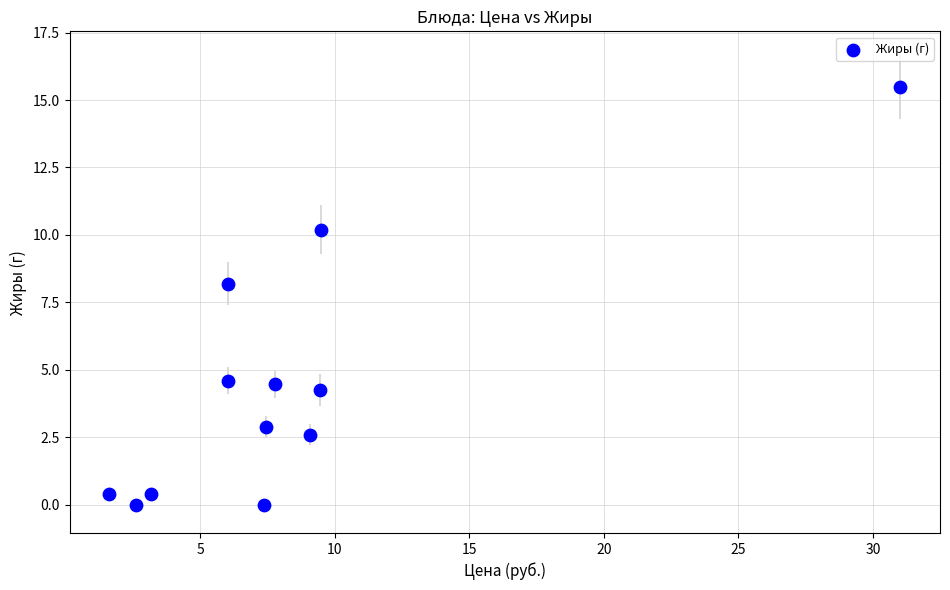

What Y value in the scatter plot is closest to 7?

8.2